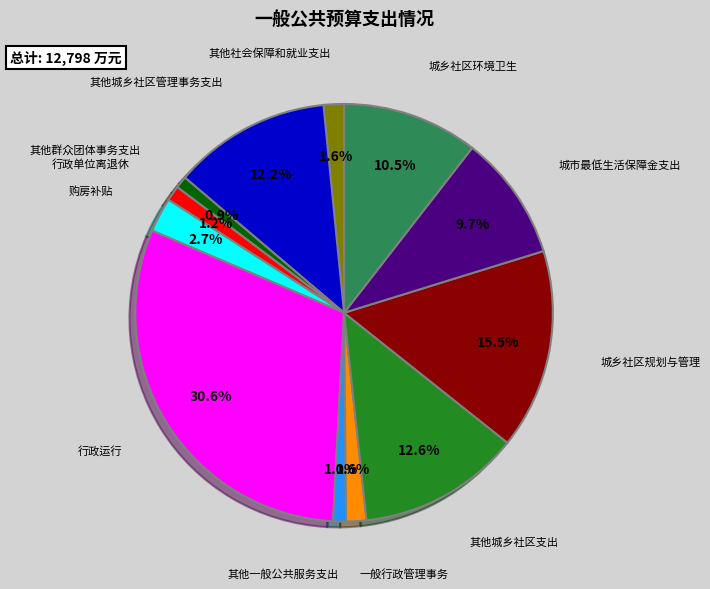

Does any single category account for the majority?

No